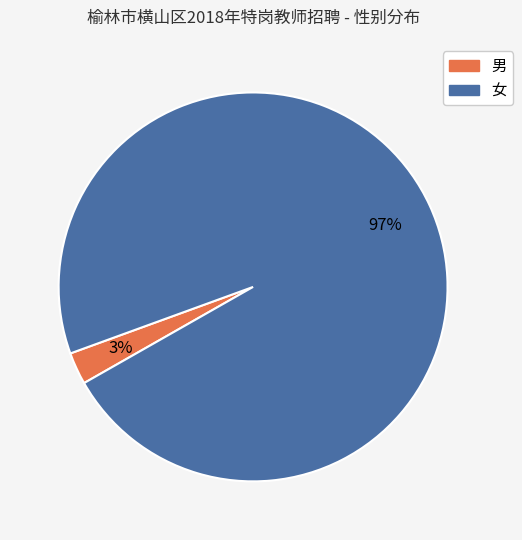

Is there any slice that represents more than half of the pie?

Yes